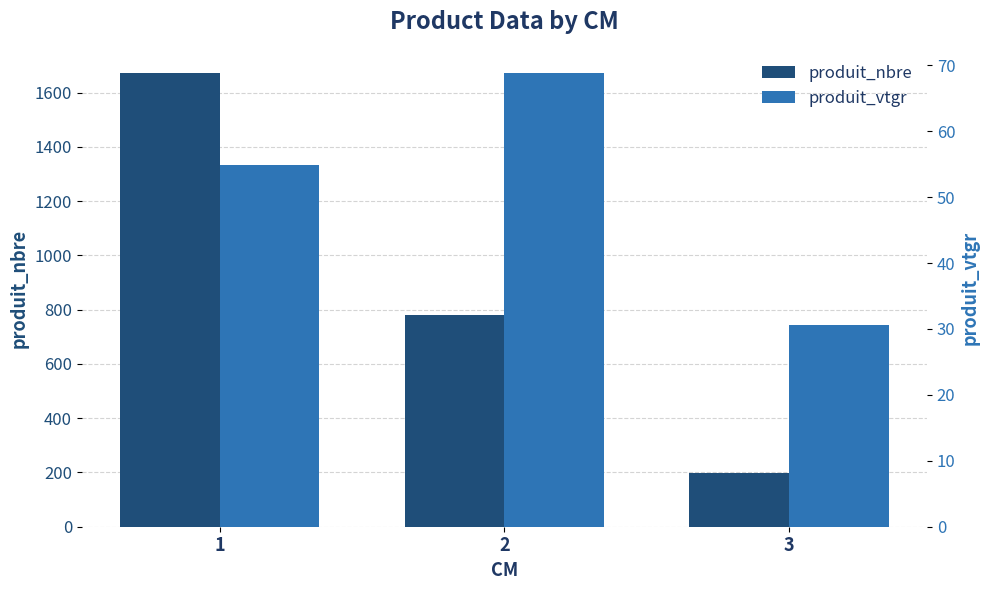

Rank the series at 2 from lowest to highest value.

produit_vtgr, produit_nbre